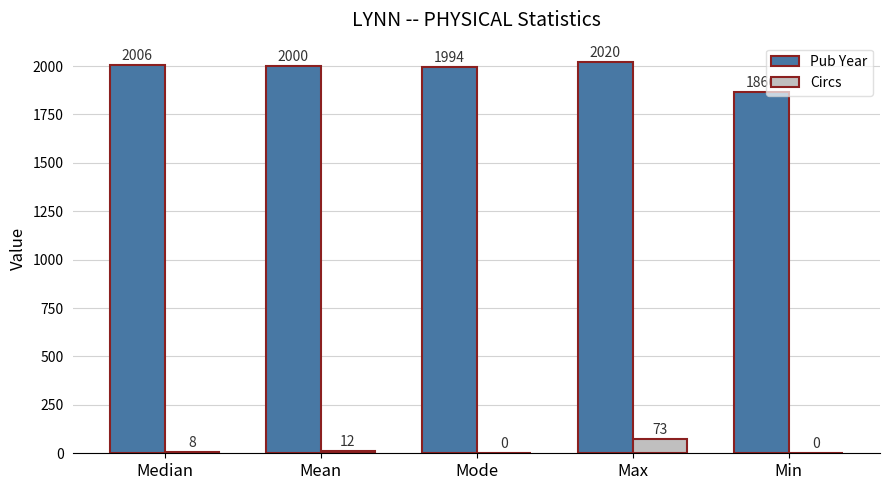

Is it true that Circs equals 8 at Median?

True